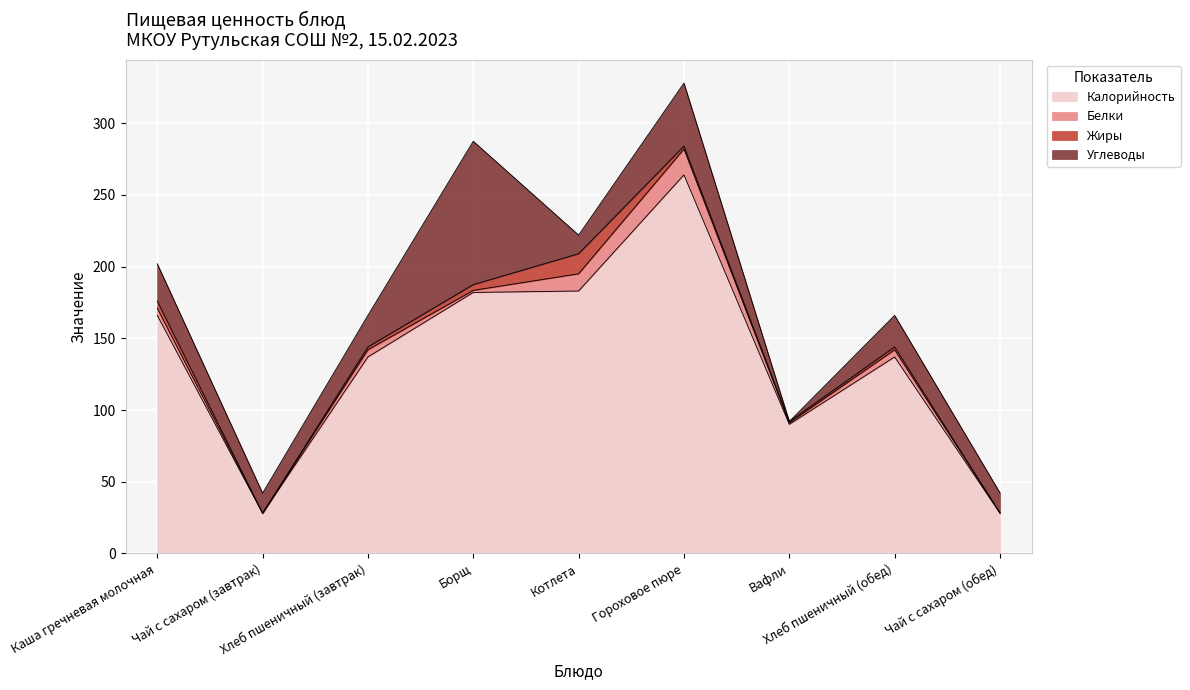

Reading right to left, list all the values displayed in this chart.

Калорийность: Чай с сахаром (обед)=28.0	Хлеб пшеничный (обед)=137.0	Вафли=90.0	Гороховое пюре=264.0	Котлета=183.0	Борщ=182.0	Хлеб пшеничный (завтрак)=137.0	Чай с сахаром (завтрак)=28.0	Каша гречневая молочная=166.0
Белки: Чай с сахаром (обед)=0.2	Хлеб пшеничный (обед)=5.0	Вафли=1.0	Гороховое пюре=18.0	Котлета=12.0	Борщ=1.4	Хлеб пшеничный (завтрак)=5.0	Чай с сахаром (завтрак)=0.0	Каша гречневая молочная=5.0
Жиры: Чай с сахаром (обед)=0.0	Хлеб пшеничный (обед)=2.0	Вафли=1.0	Гороховое пюре=2.0	Котлета=14.0	Борщ=4.0	Хлеб пшеничный (завтрак)=2.0	Чай с сахаром (завтрак)=0.0	Каша гречневая молочная=5.0
Углеводы: Чай с сахаром (обед)=14.0	Хлеб пшеничный (обед)=22.0	Вафли=0.0	Гороховое пюре=44.0	Котлета=13.0	Борщ=100.0	Хлеб пшеничный (завтрак)=22.0	Чай с сахаром (завтрак)=14.0	Каша гречневая молочная=26.0